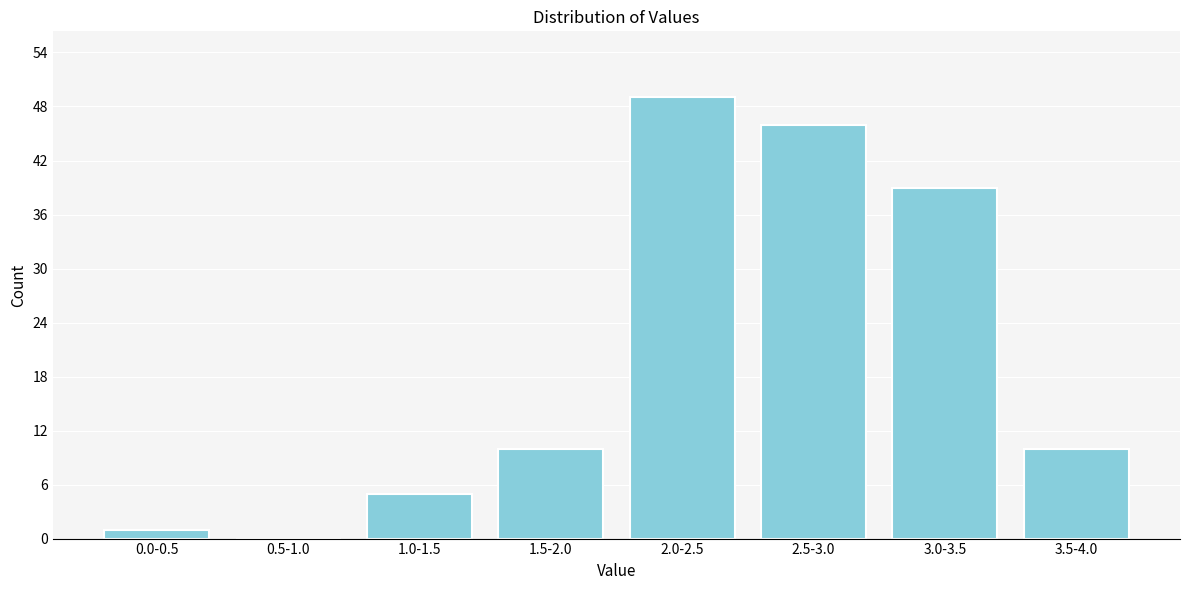

Reading left to right, list all the values displayed in this chart.

0.0-0.5=1	0.5-1.0=0	1.0-1.5=5	1.5-2.0=10	2.0-2.5=49	2.5-3.0=46	3.0-3.5=39	3.5-4.0=10